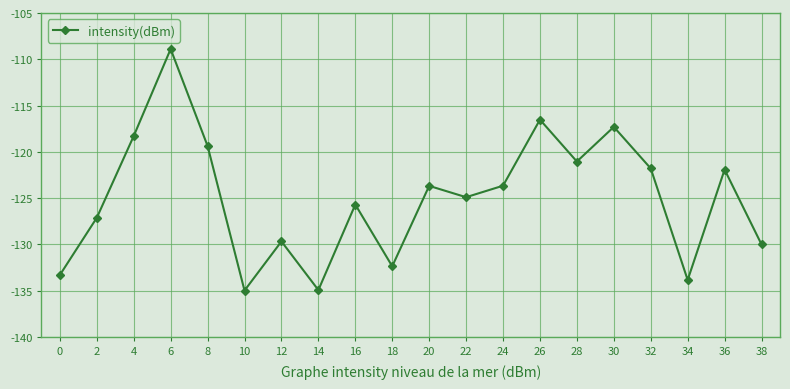

Read the value at 30.

-117.3